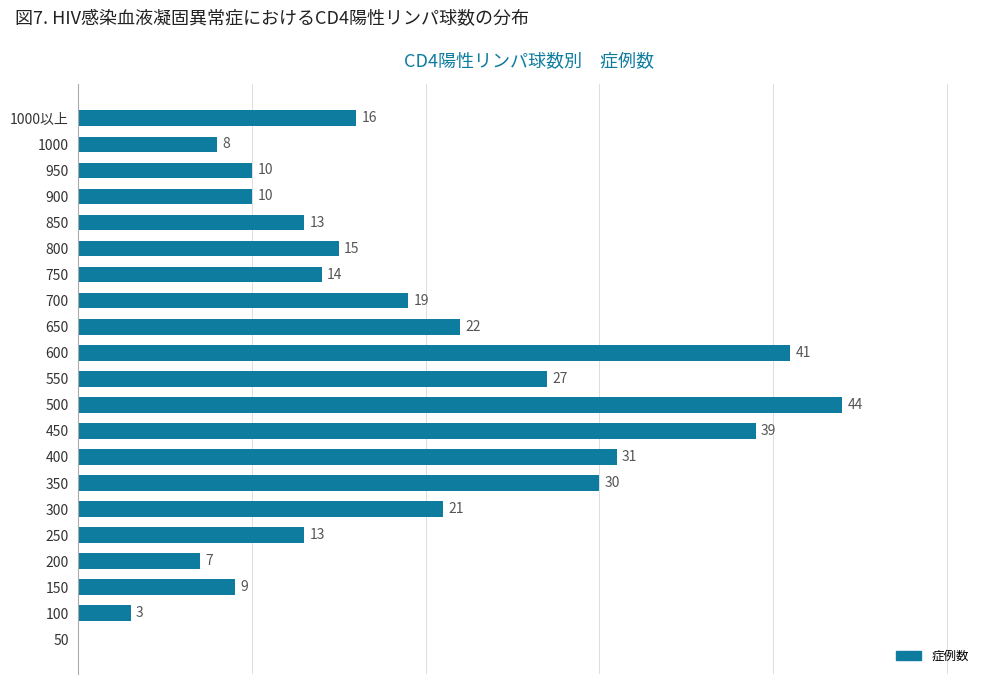

Are the bars horizontal?

Yes